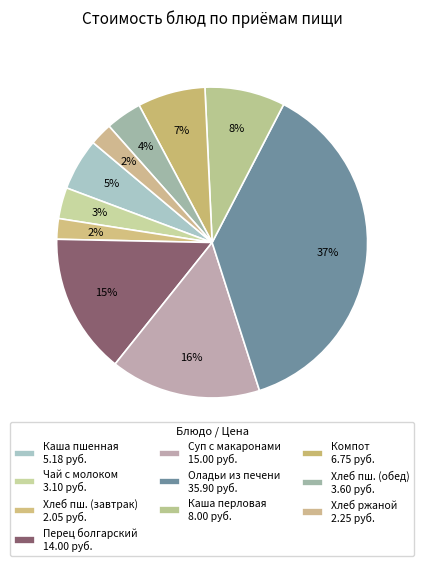

To the nearest percent, what is the average slice percentage?

10%